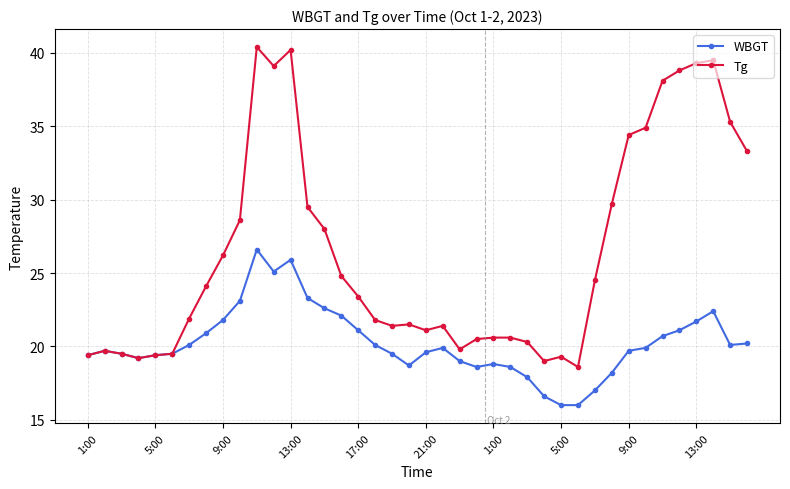

What is the value of the Tg point at the 15th from the left?

28.0